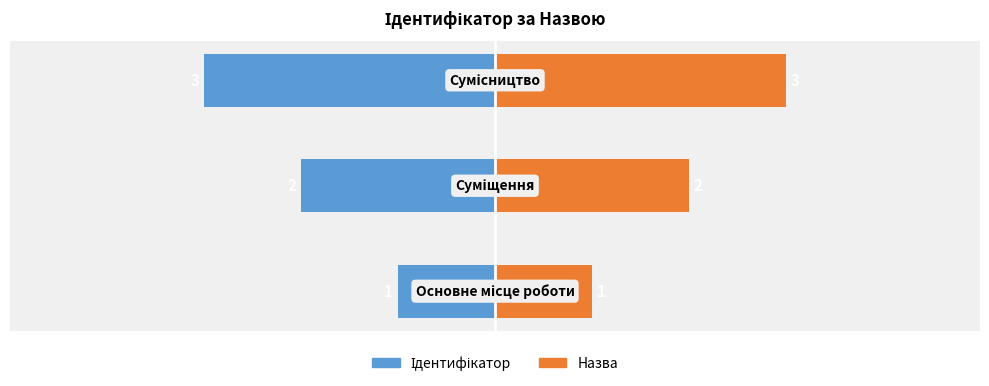

What are all the series names shown in the legend?

Ідентифікатор, Назва